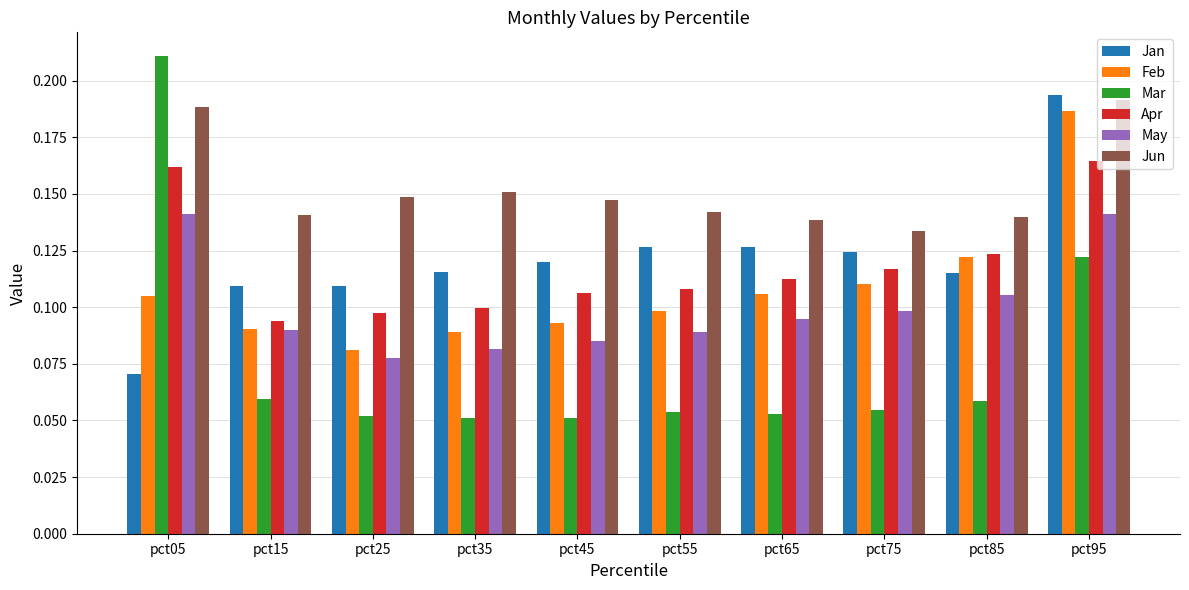

What is the sum of all Jun values?

1.5